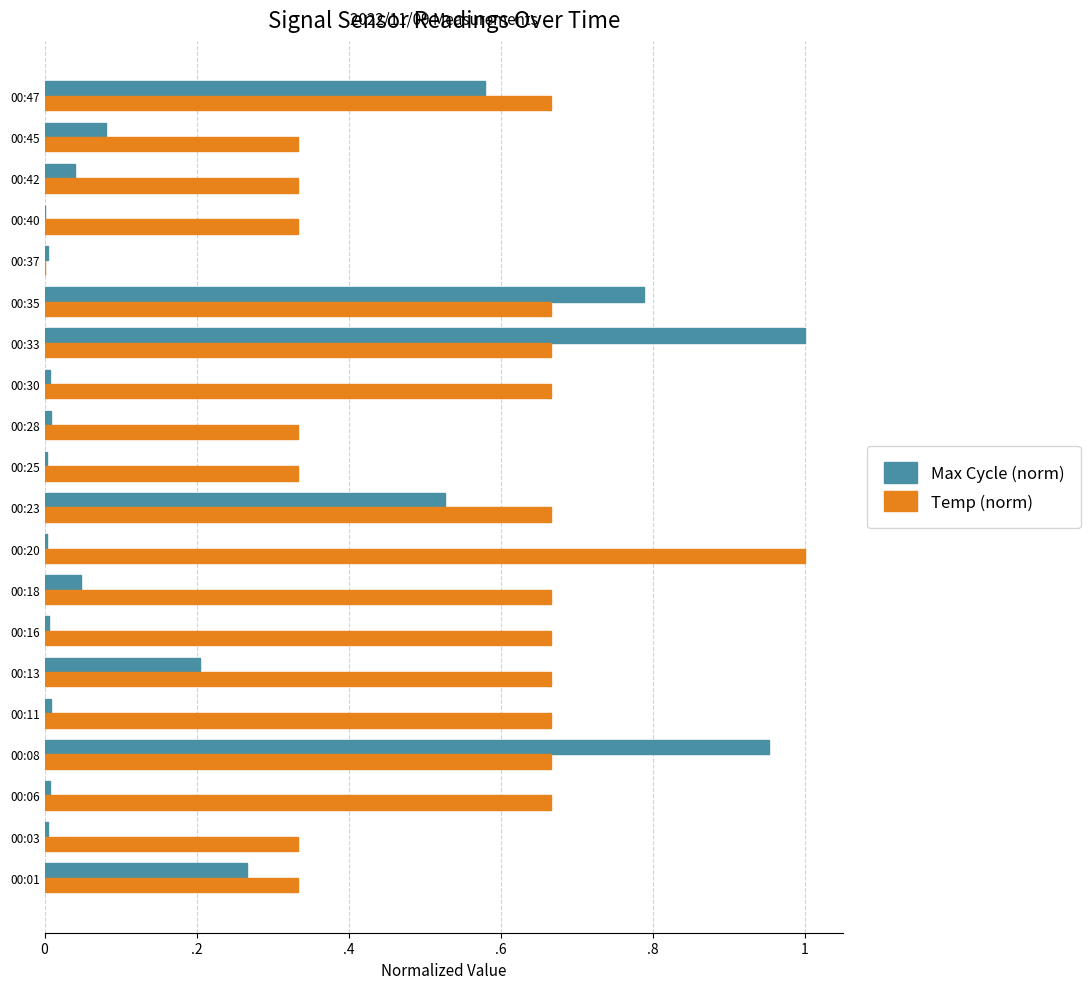

At which category is the sum across all series the highest?

00:33